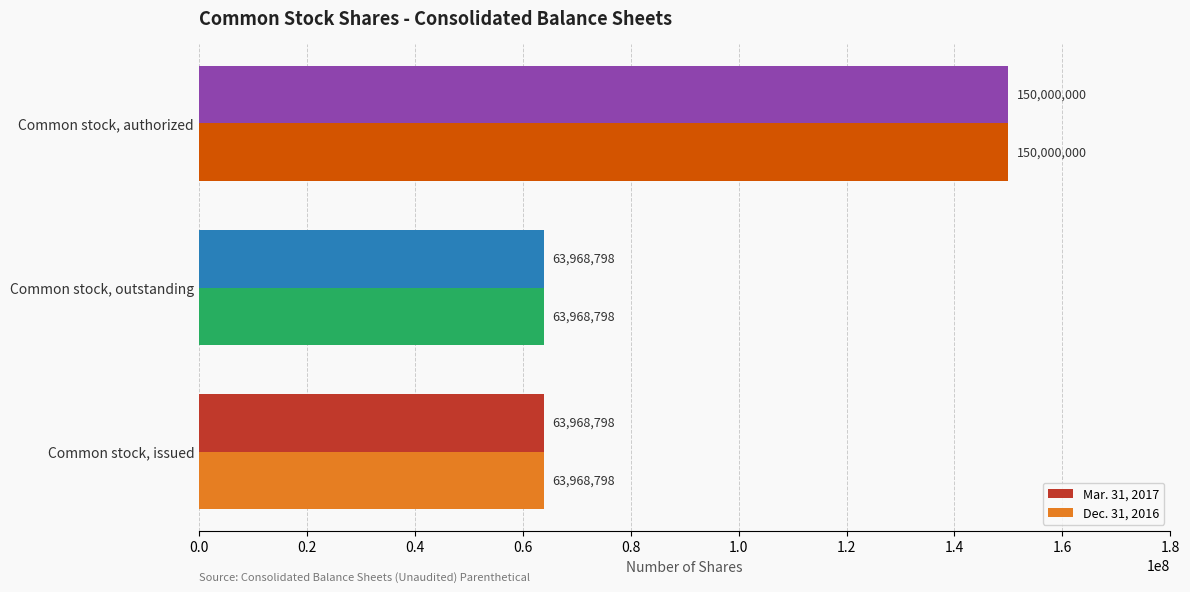

At which category is the sum across all series the highest?

Common stock, authorized